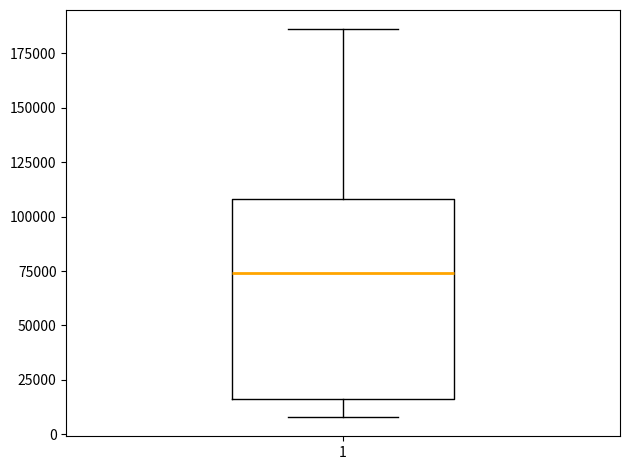

Transcribe this box plot: give where the median line is, the range the box spans, and where the two whiskers end, as read against the y-axis. The values are not printed on the chart, so give them approximately, as read against the axis.

median 75000, box 15000 to 110000, whiskers 10000 to 185000